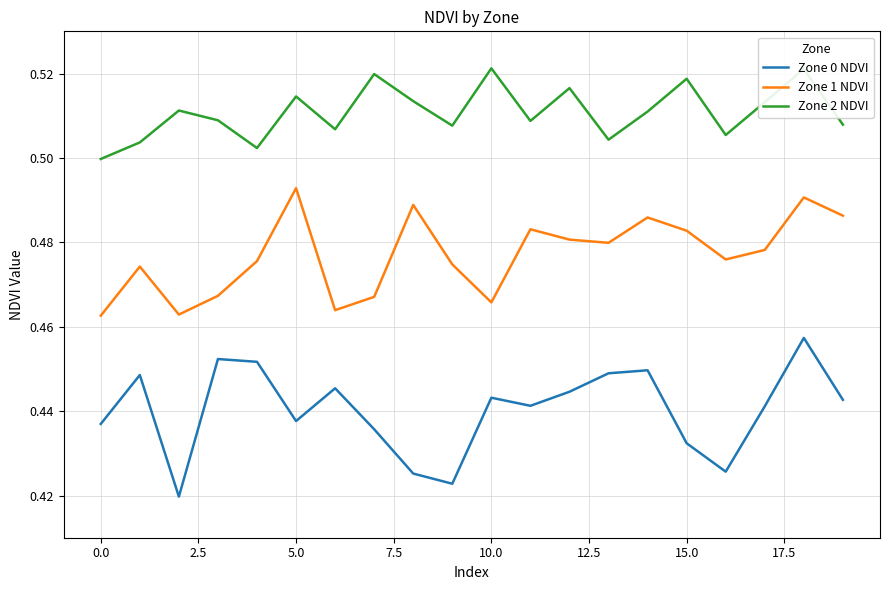

List the series in order of their peak value, lowest first.

Zone 0 NDVI, Zone 1 NDVI, Zone 2 NDVI